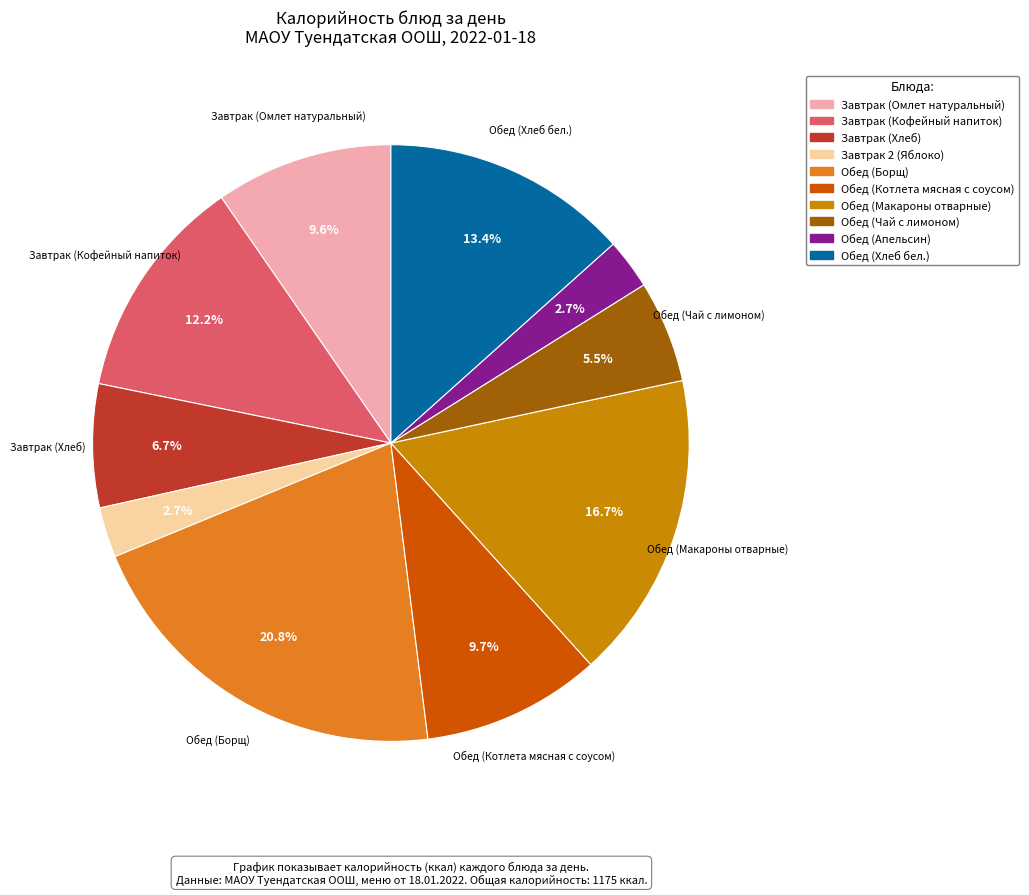

What is the largest slice in the pie chart?

Обед (Борщ)